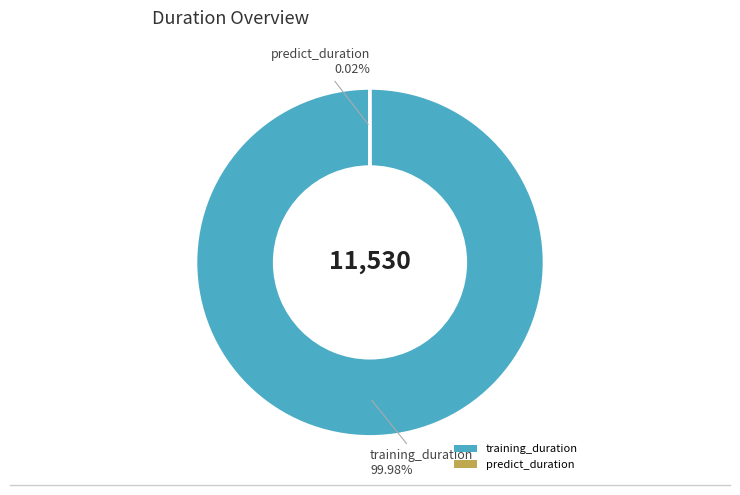

Which slice is the largest?

training_duration